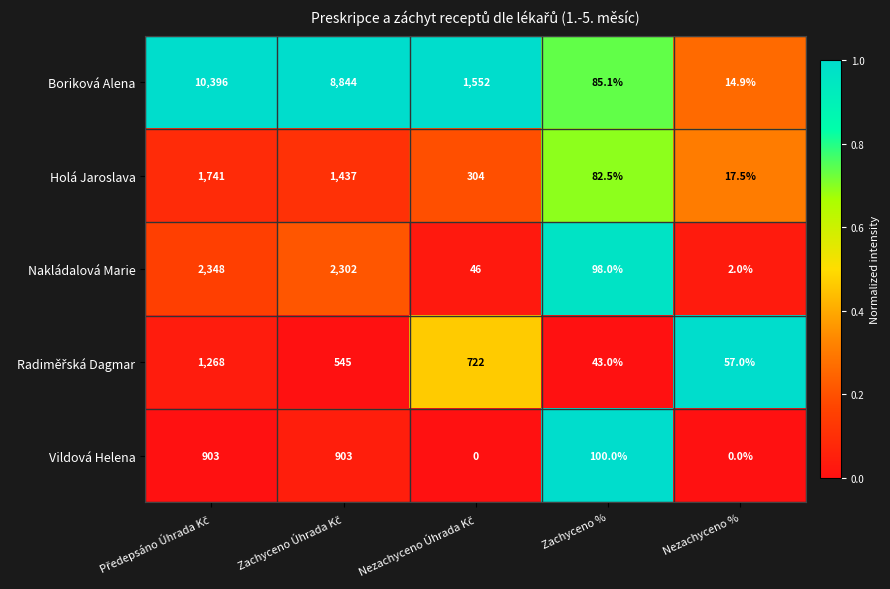

Which series has the widest spread of values?

Boriková Alena